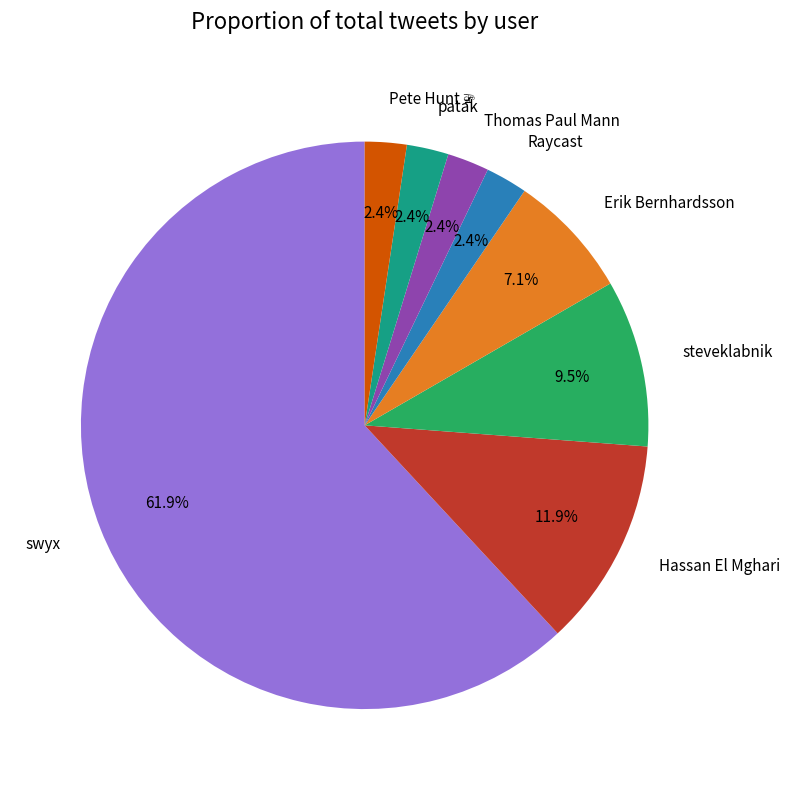

Which category has the biggest portion of the pie?

swyx